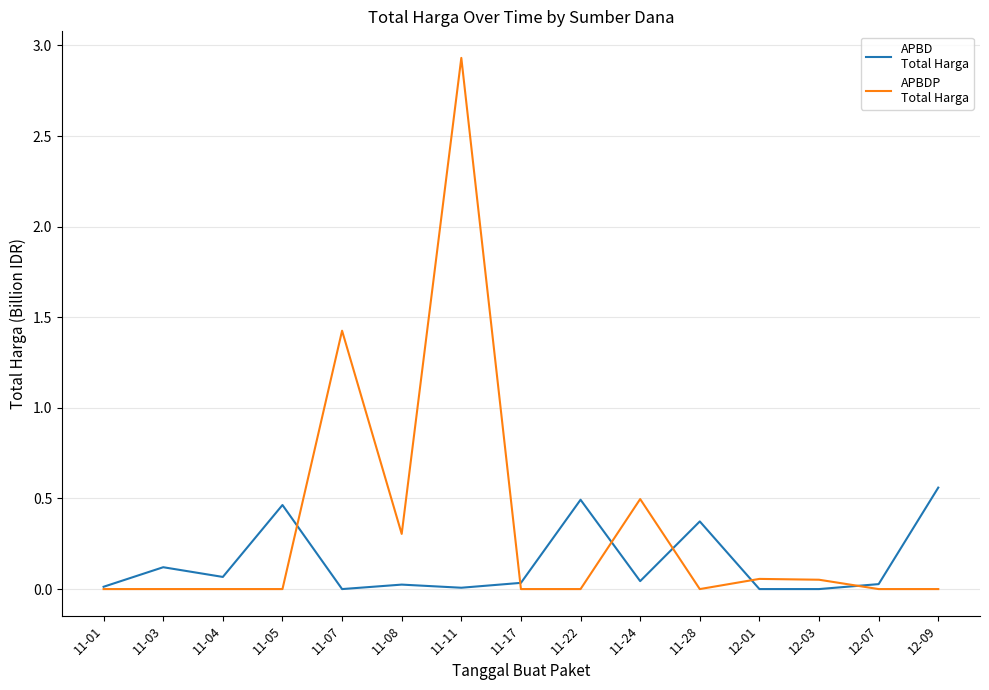

What is the maximum value shown in the chart?

2.9